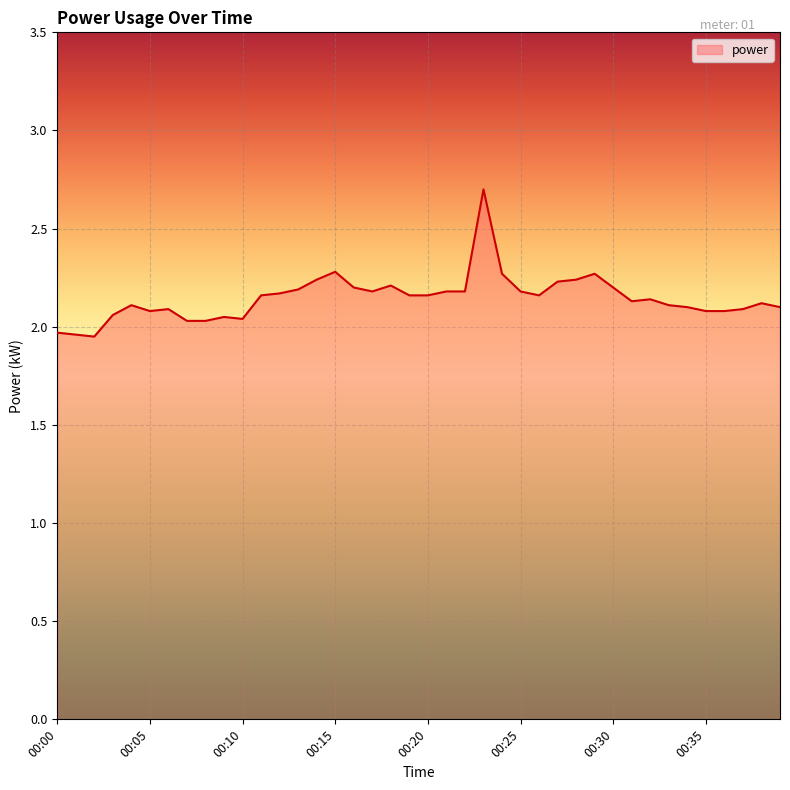

How many values exceed 2?

37